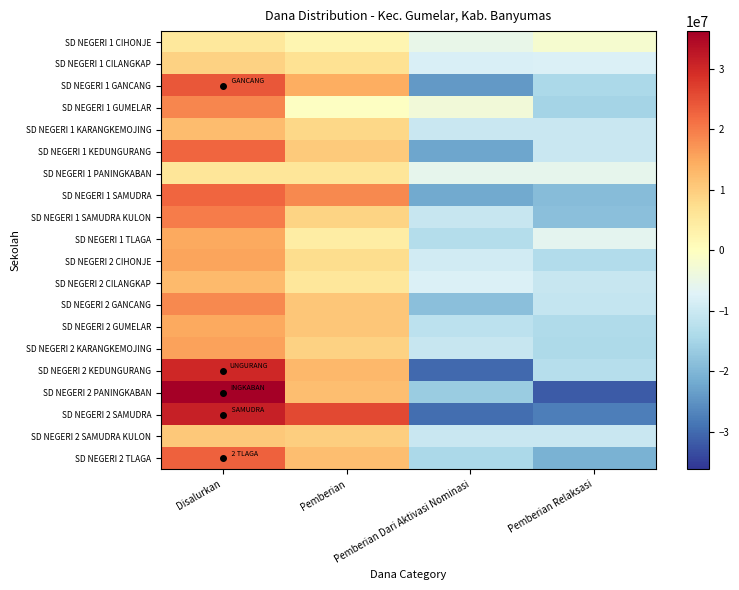

Which series changed the most between Disalurkan and Pemberian?

SD NEGERI 2 PANINGKABAN